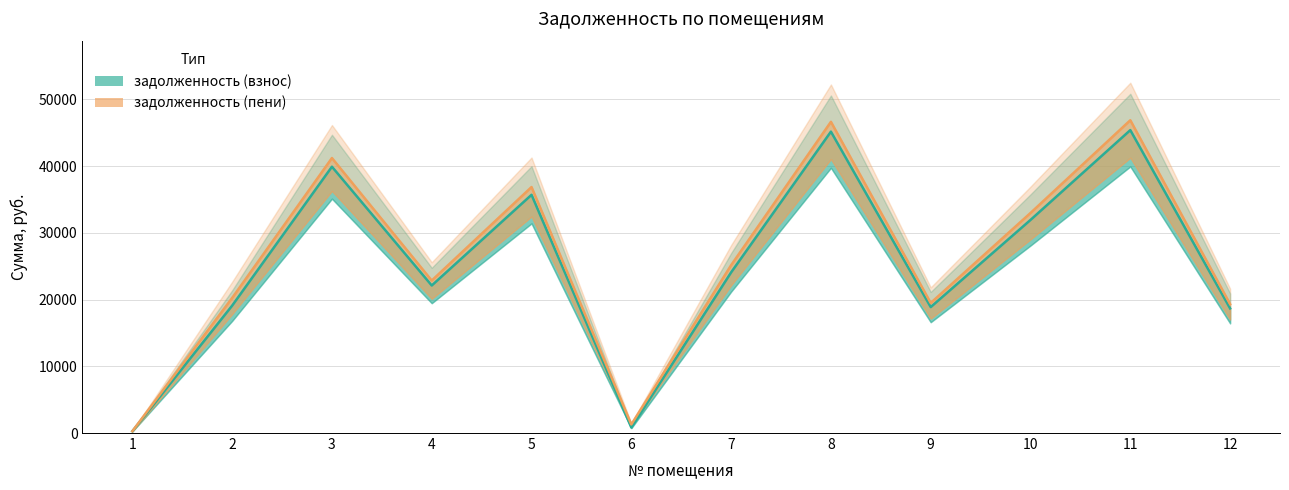

Reading left to right, extract all data points from this chart.

задолженность (взнос): 1=264.3	2=19093.2	3=39915.2	4=22112.5	5=35704.4	6=825.4	7=24080.9	8=45172.6	9=18878.9	10=31940.2	11=45400.6	12=18677.5
задолженность (пени): 1=275.1	2=20240.8	3=41217.2	4=22854.7	5=36868.8	6=1285.1	7=25159.7	8=46645.7	9=19494.5	10=32981.8	11=46881.1	12=19319.2